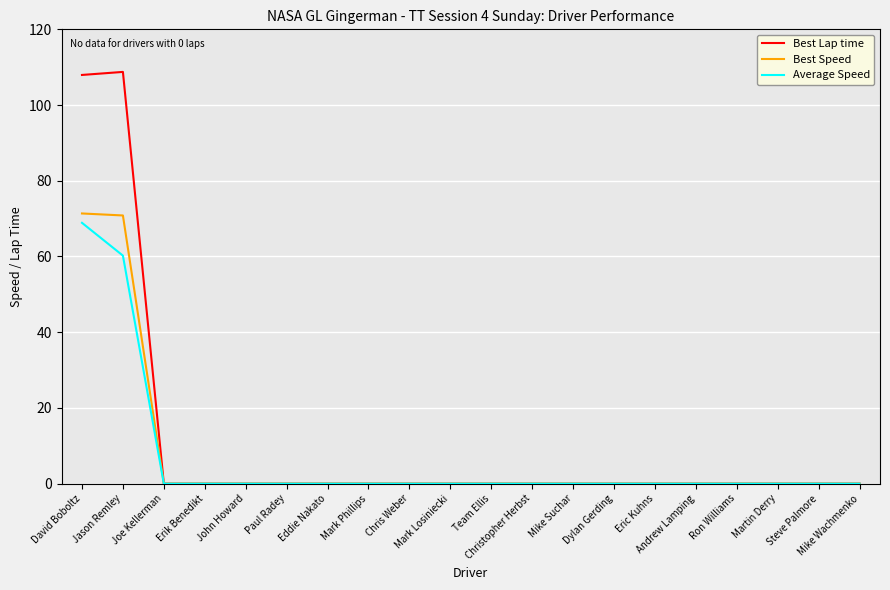

What value does the Best Speed series have at David Boboltz?

71.4